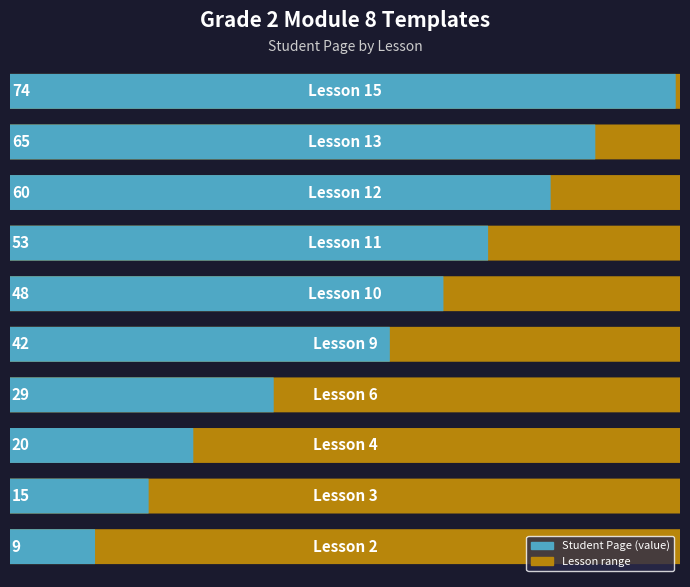

True or false: the data shows 11 at Lesson 4.

False